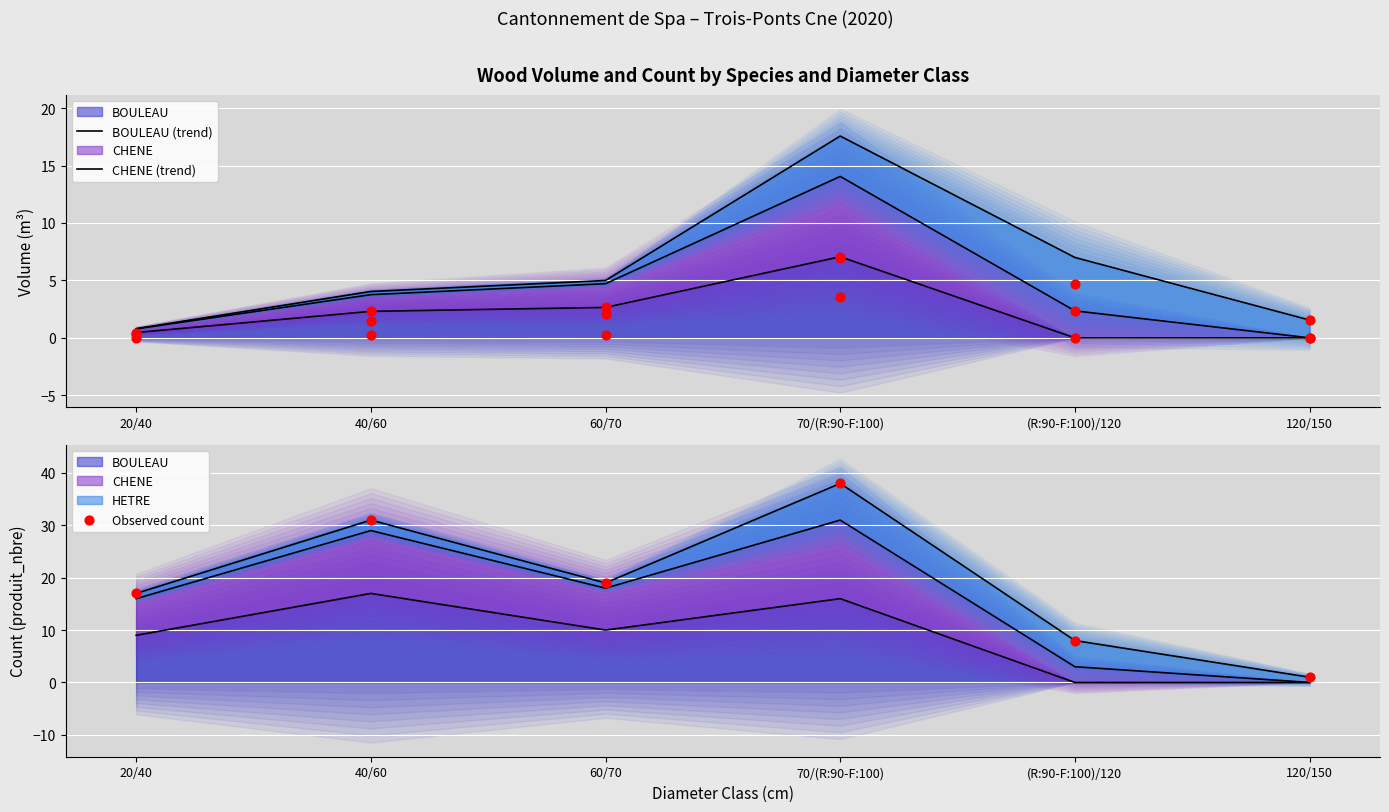

Which series has the largest Y range (max minus min)?

Observed count